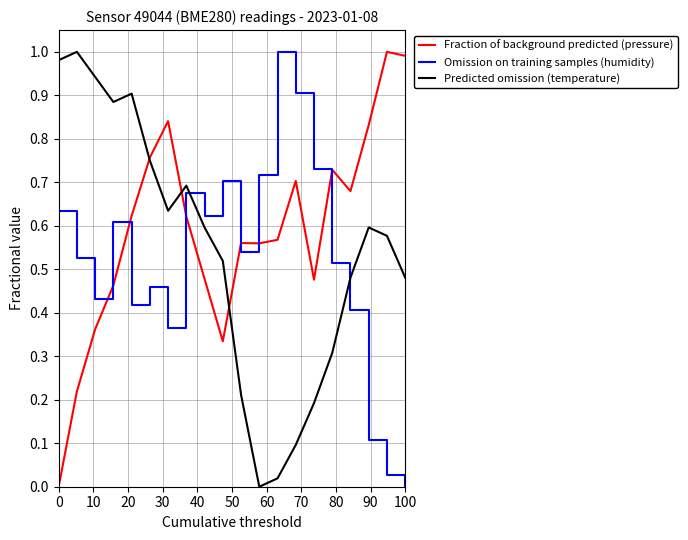

What is the sum of all Omission on training samples (humidity) values?

10.4